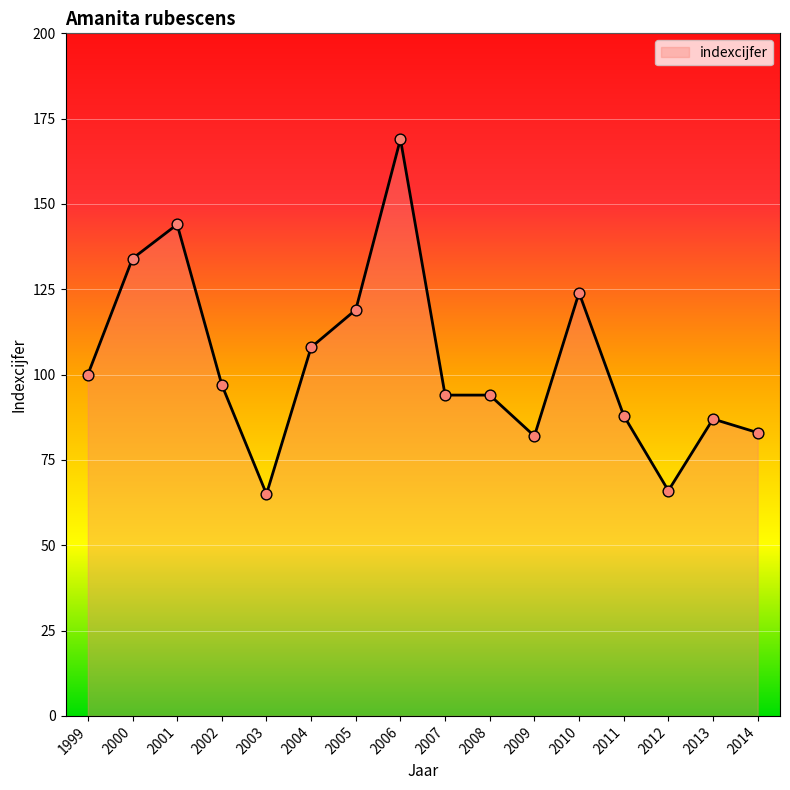

Approximately how many times larger is the value at 2009 compared to 2007?

0.9